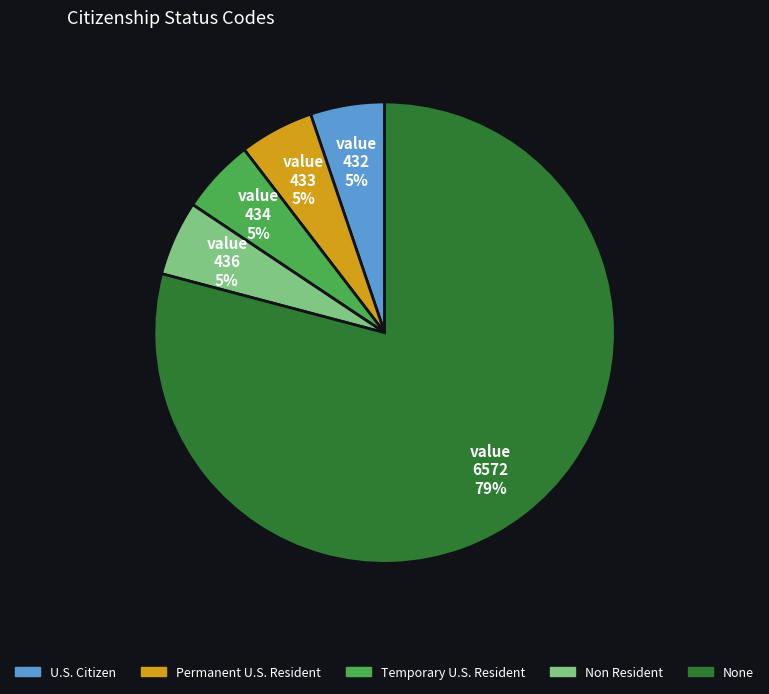

Do U.S. Citizen and Temporary U.S. Resident together represent more than half of the pie?

No